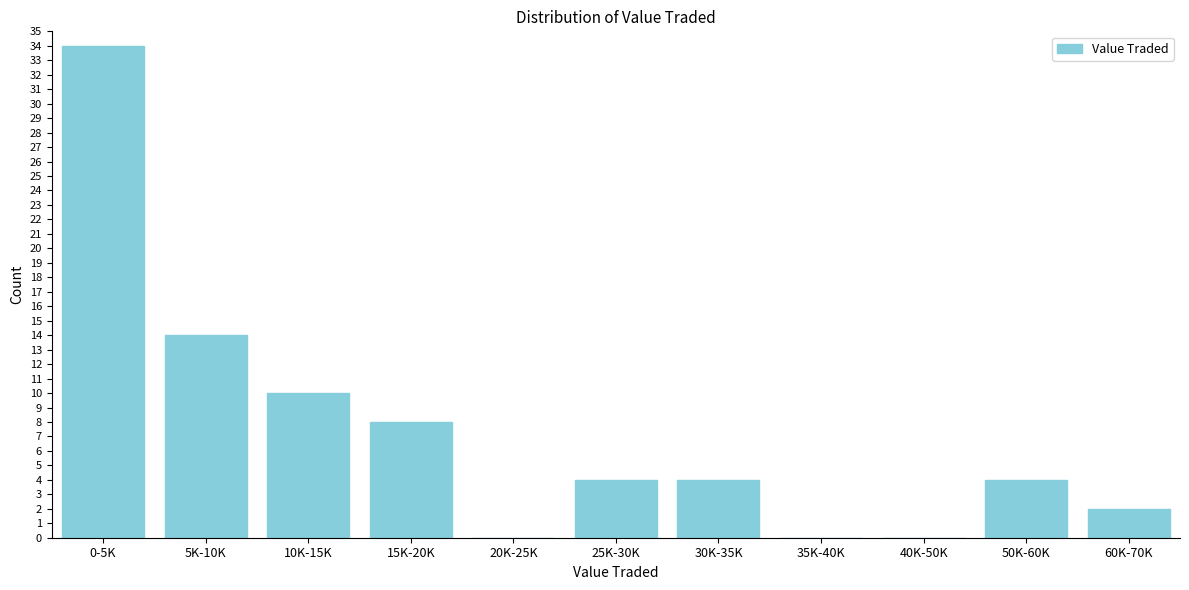

Reading right to left, extract all data points from this chart.

60K-70K=2	50K-60K=4	40K-50K=0	35K-40K=0	30K-35K=4	25K-30K=4	20K-25K=0	15K-20K=8	10K-15K=10	5K-10K=14	0-5K=34